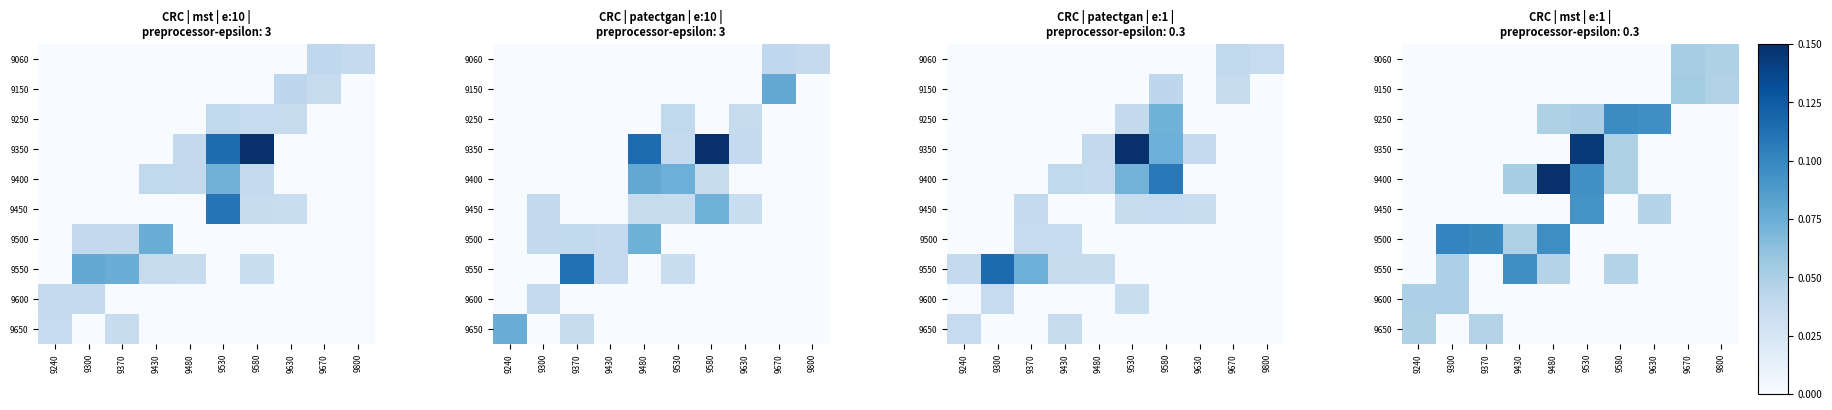

How many data points in 9250 are above 0?

4